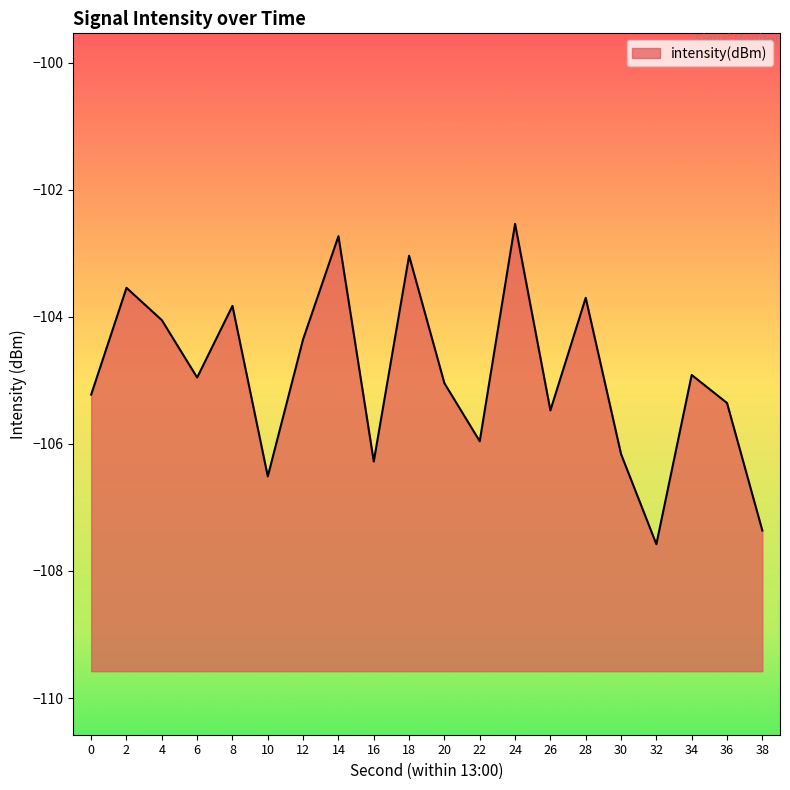

How many interior local valleys (lower than both neighbors) does the data have?

6